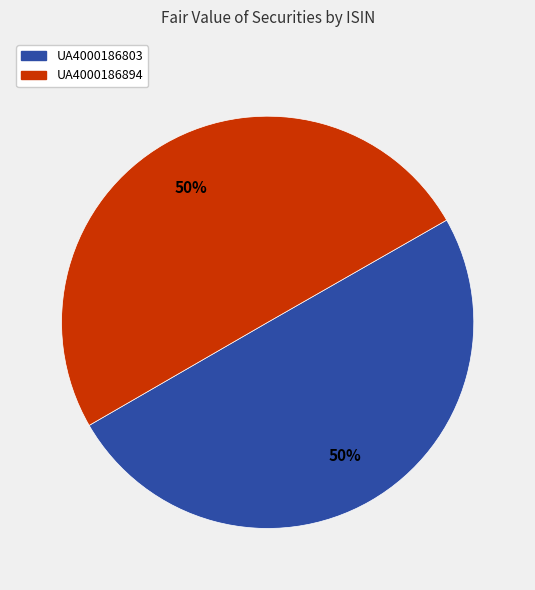

To the nearest percent, what is the combined percentage of UA4000186803 and UA4000186894?

100%